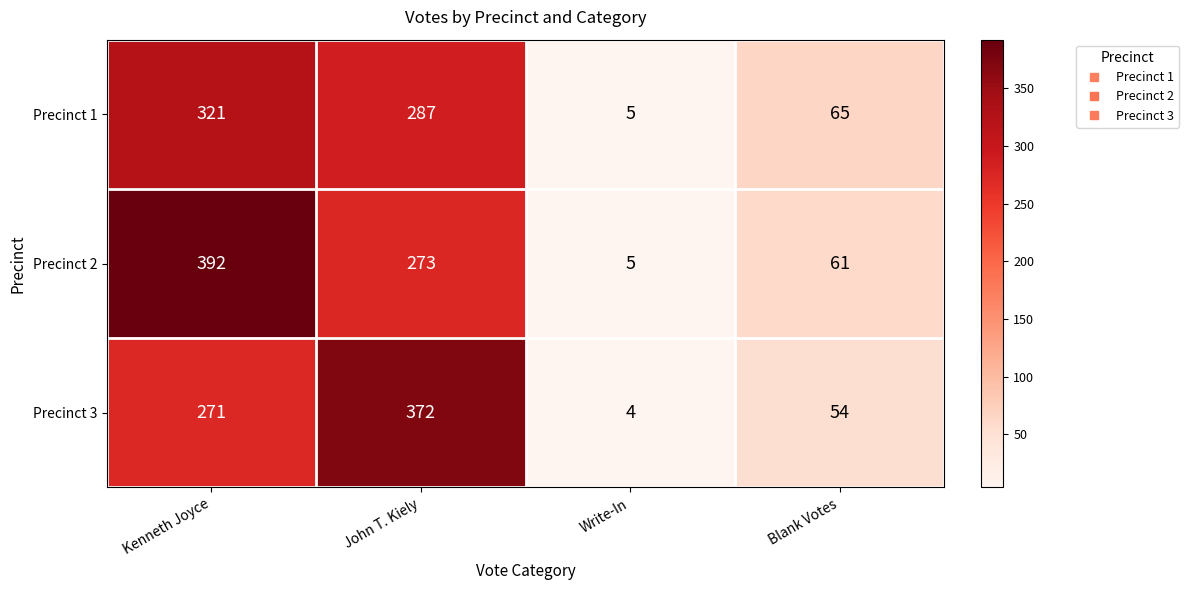

Reading left to right, transcribe all the data shown in this chart.

Precinct 1: Kenneth Joyce=321	John T. Kiely=287	Write-In=5	Blank Votes=65
Precinct 2: Kenneth Joyce=392	John T. Kiely=273	Write-In=5	Blank Votes=61
Precinct 3: Kenneth Joyce=271	John T. Kiely=372	Write-In=4	Blank Votes=54